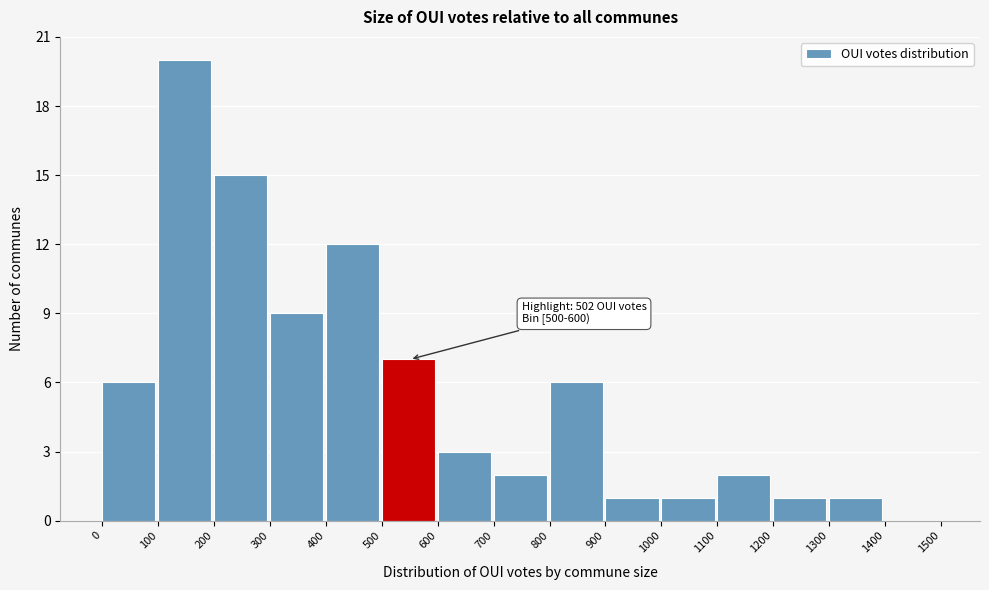

Which range on the x-axis has the tallest bar?

100 to 200